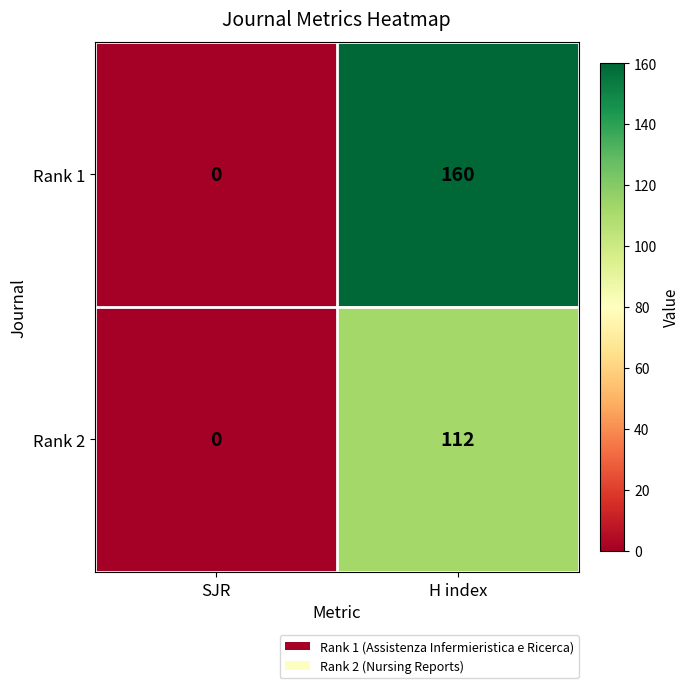

Between SJR and H index, which series saw the biggest shift?

Rank 1